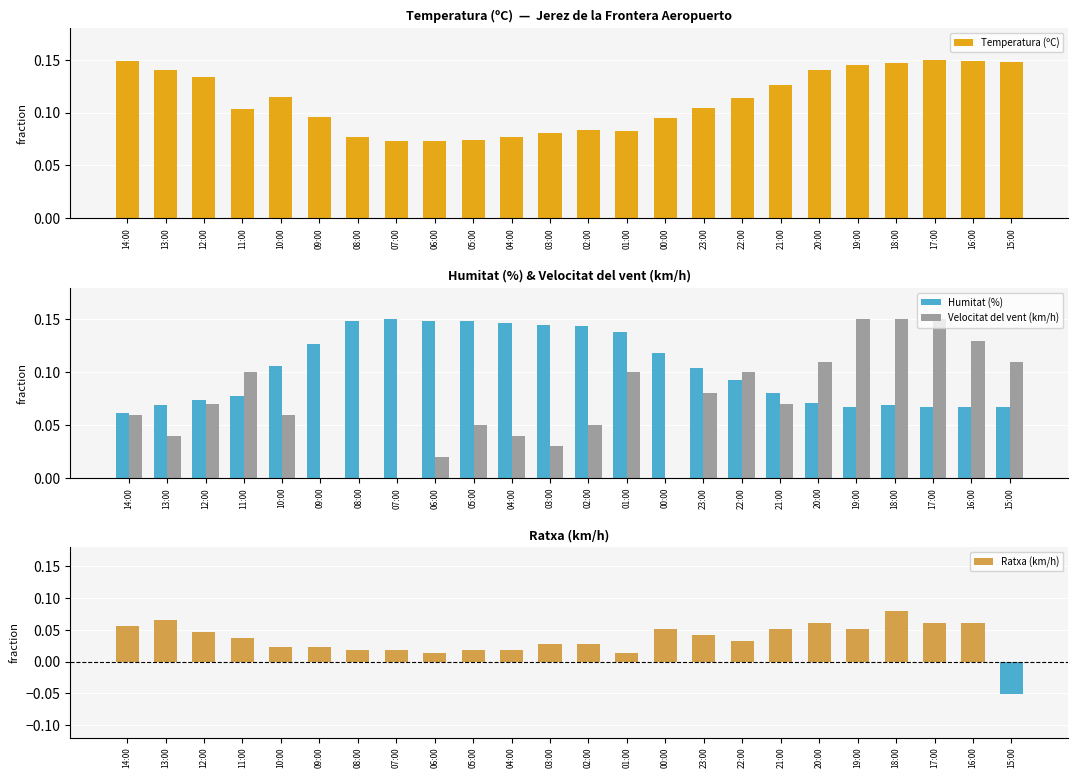

How many Humitat (%) values are between 0 and 1?

24